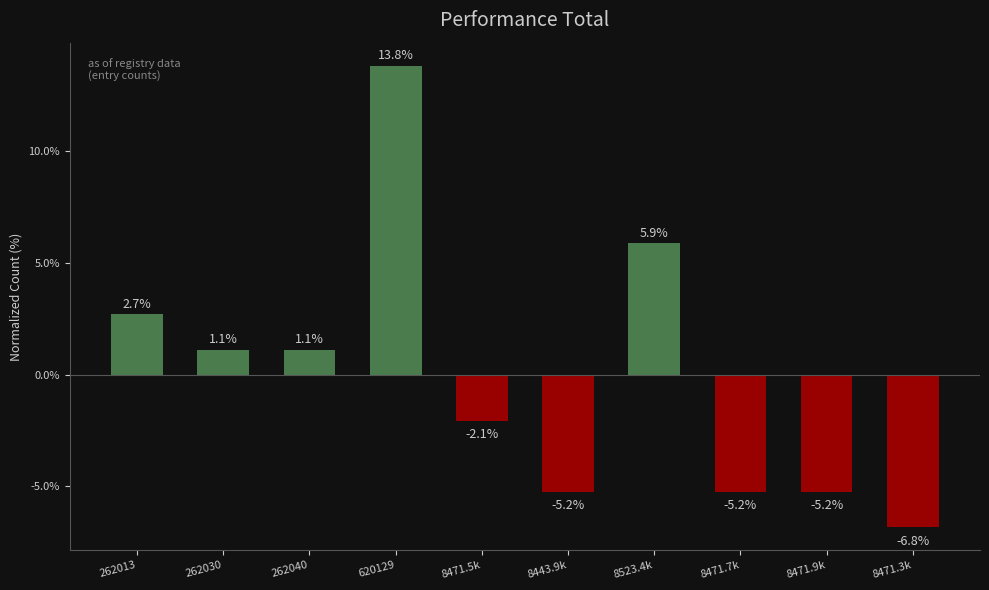

What is the difference between the maximum and second lowest values?

19.0